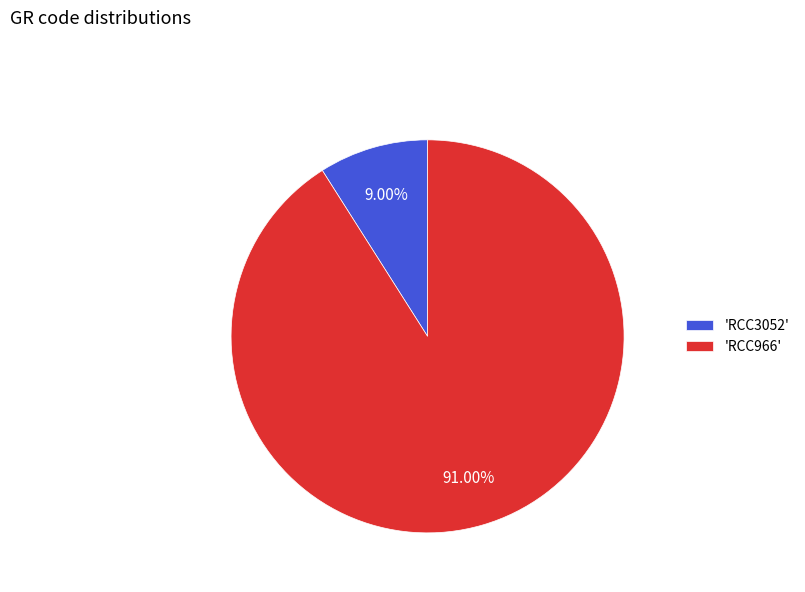

Which has a higher value, 'RCC966' or 'RCC3052'?

'RCC966'